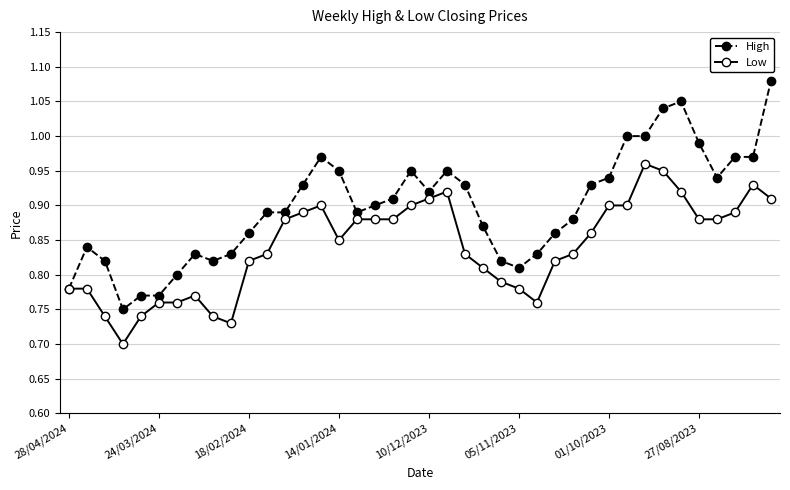

Which series has the largest total across all categories?

High